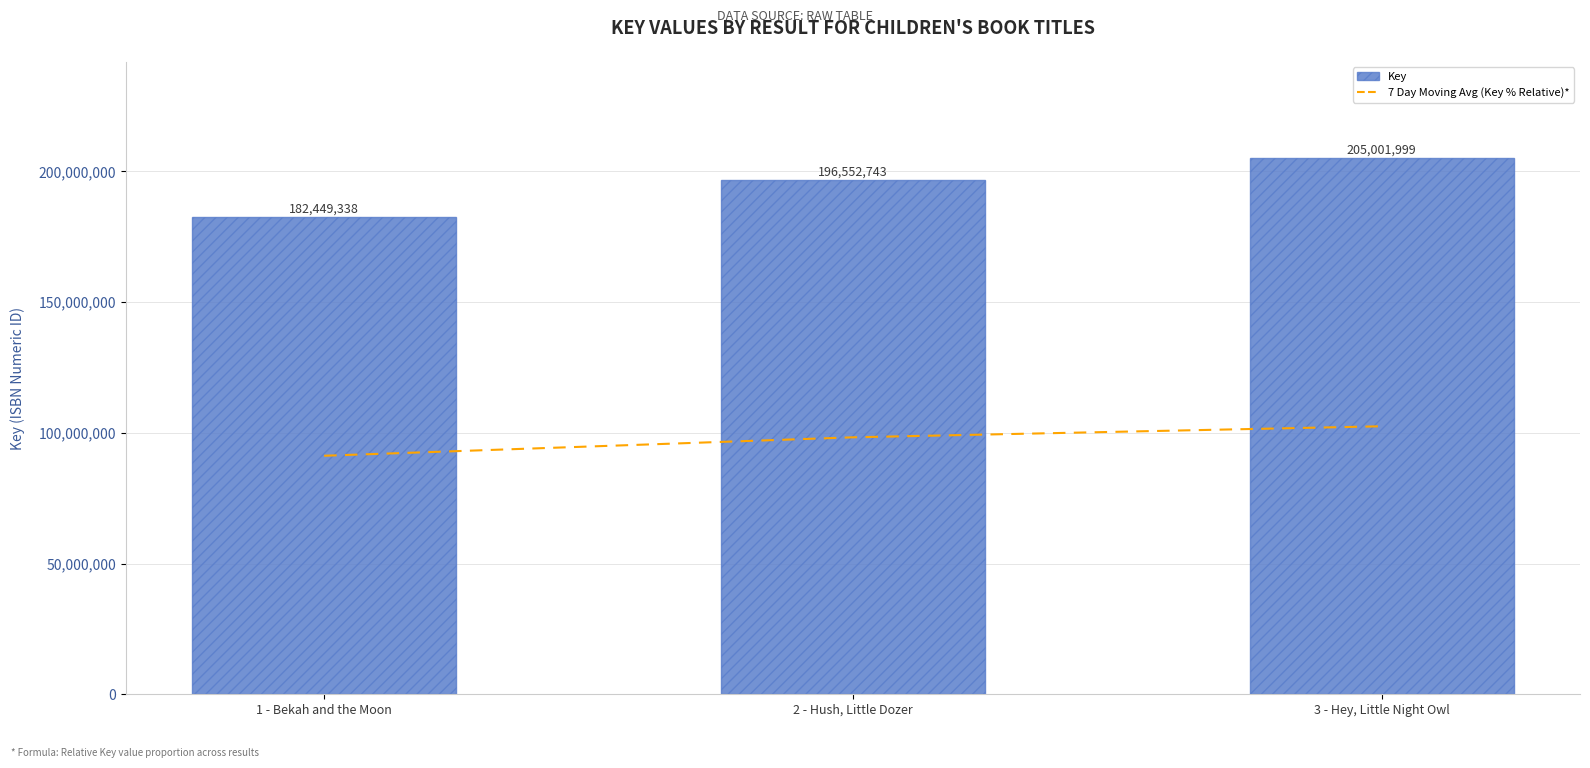

What is the highest value of the 7 Day Moving Avg (Key % Relative)* series?

102500999.5